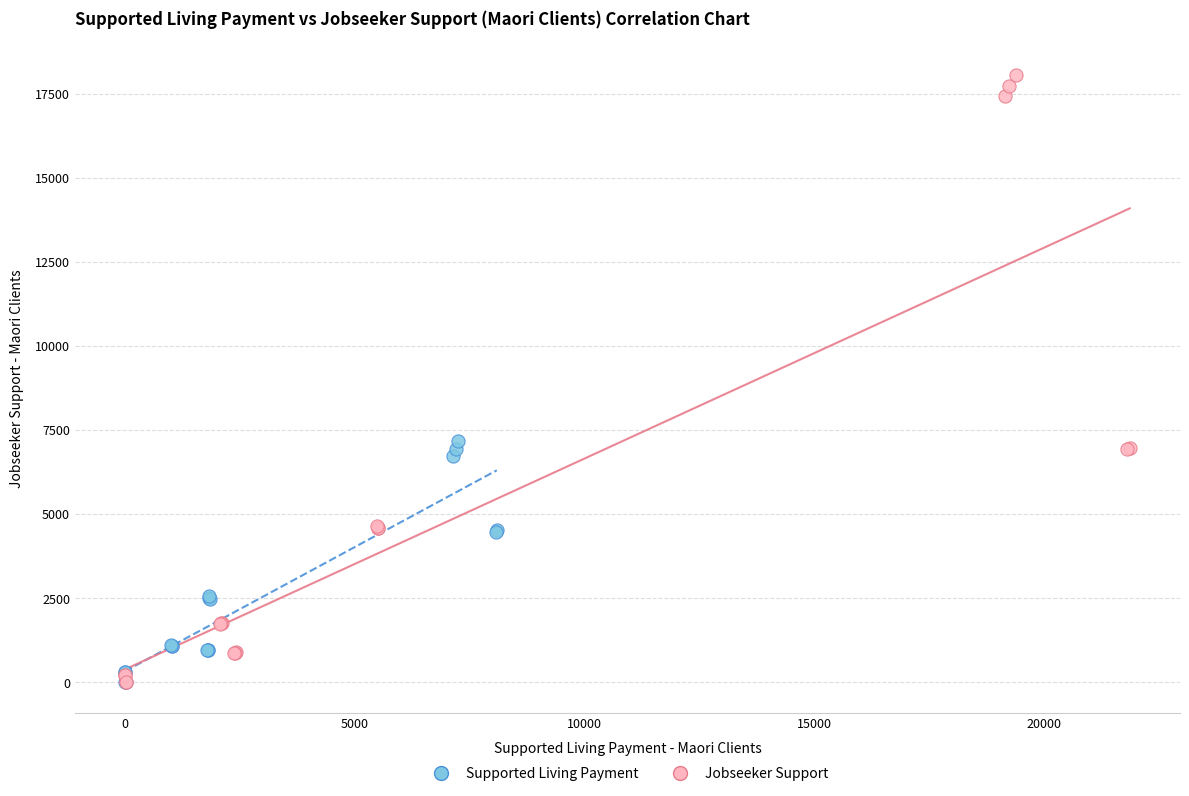

Which series has the widest spread of Y values?

Jobseeker Support